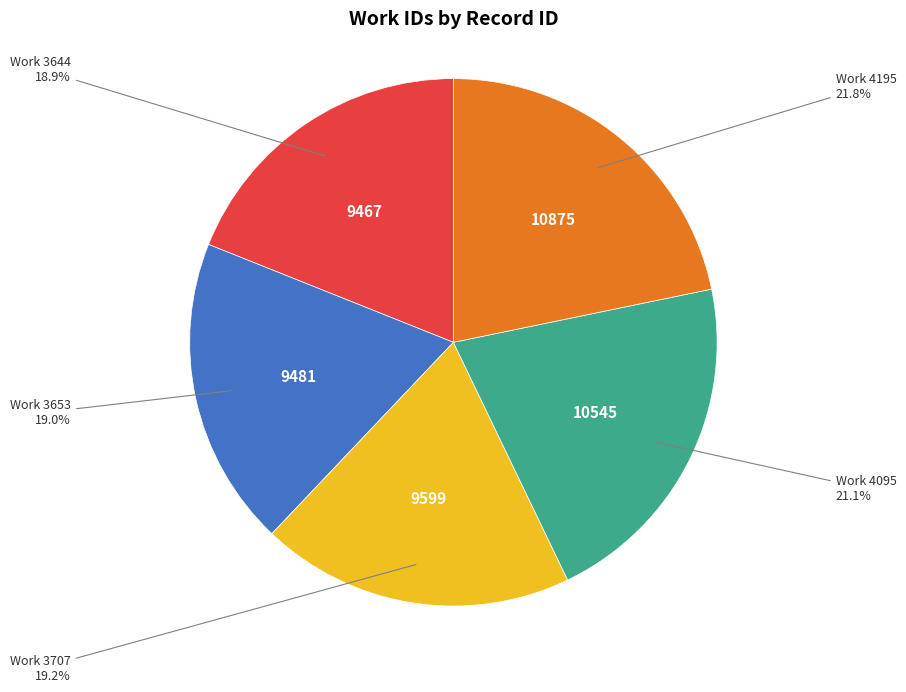

Does Work 3653 represent more than half of the total?

No